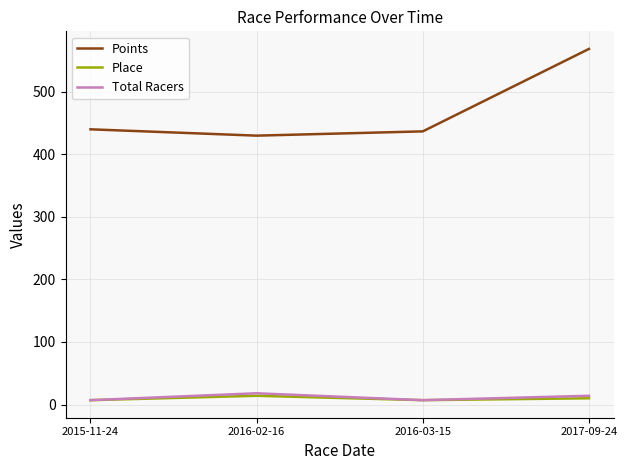

What is the sum of the Place values at 2017-09-24 and 2016-03-15?

17.0